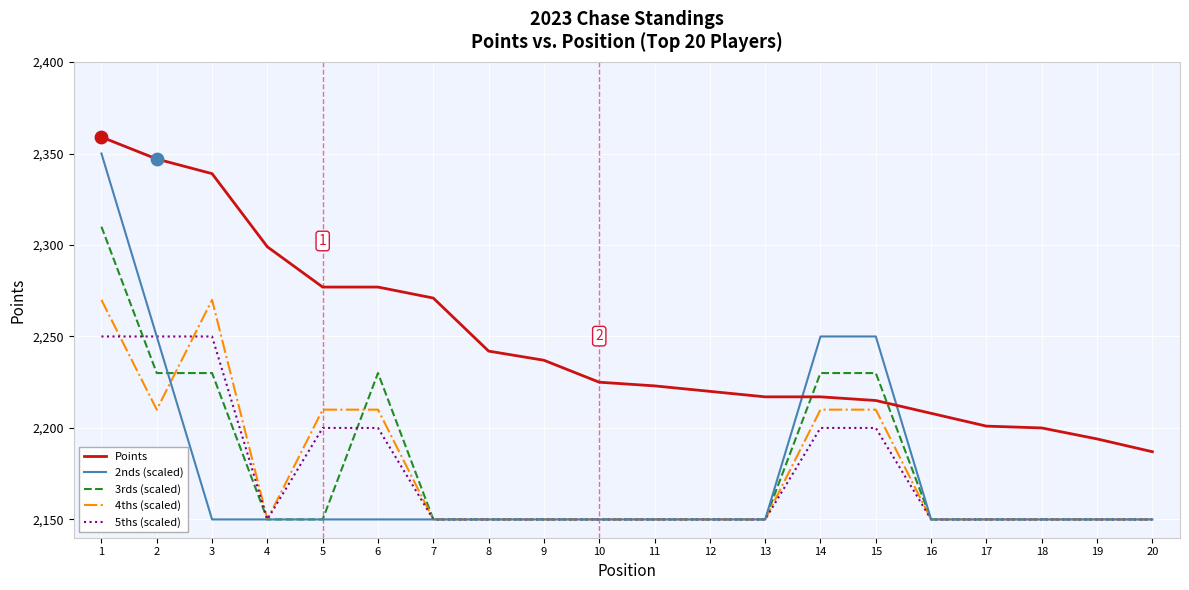

Is the value of 2nds (scaled) at 2 greater than the value of Points at 7?

No